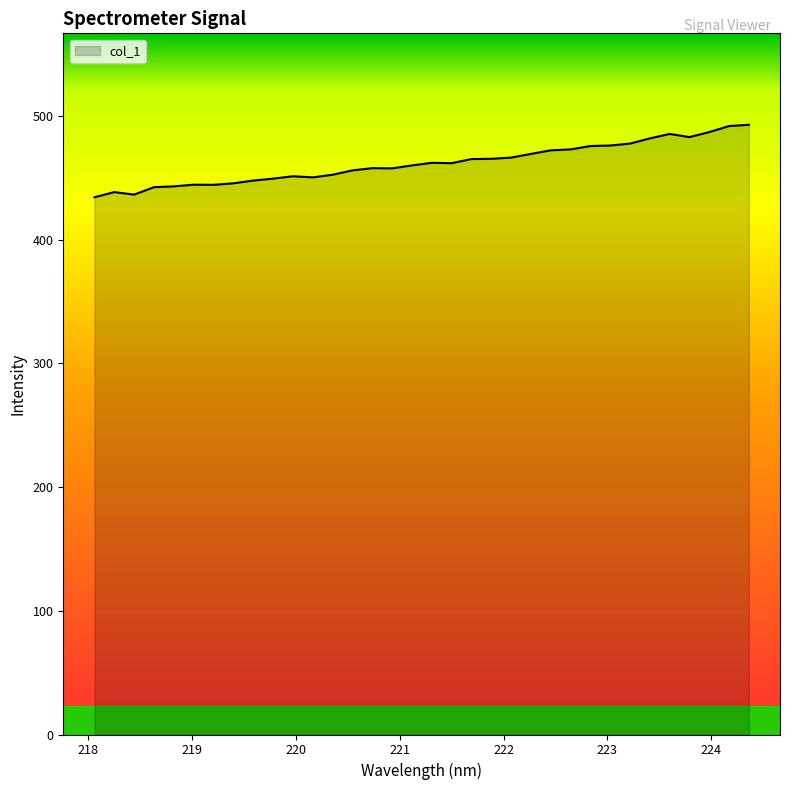

What is the smallest value displayed?

434.3